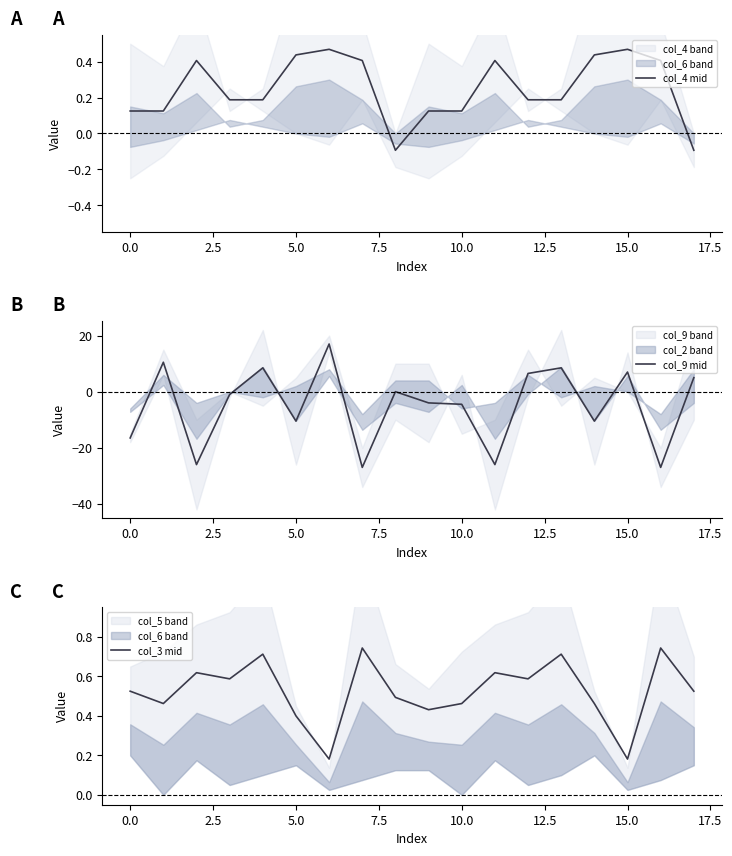

At 15, list the series in order from smallest to largest.

col_3 mid, col_4 mid, col_9 mid